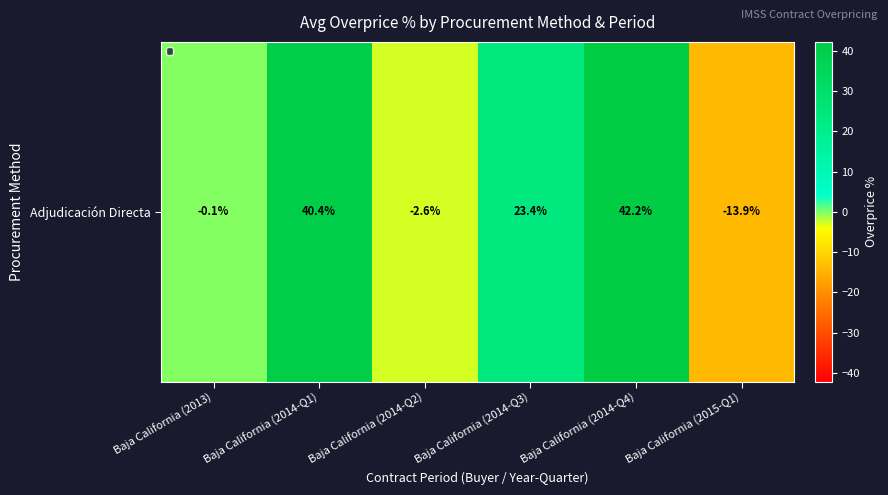

Count the number of data series in this chart.

1